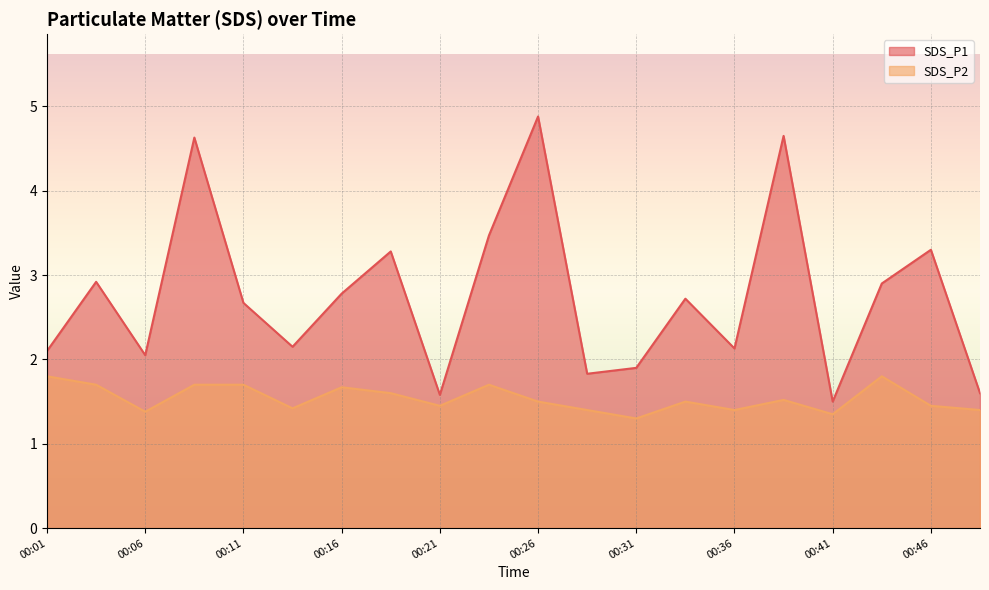

Is the value of SDS_P1 at 00:38 greater than the value of SDS_P2 at 00:06?

Yes